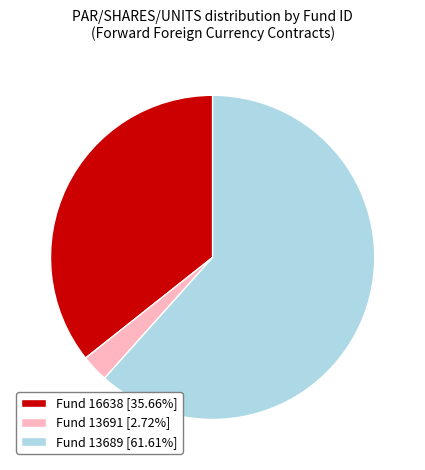

Approximately how many times larger is the value at Fund 16638 [35.66%] compared to Fund 13691 [2.72%]?

13.1